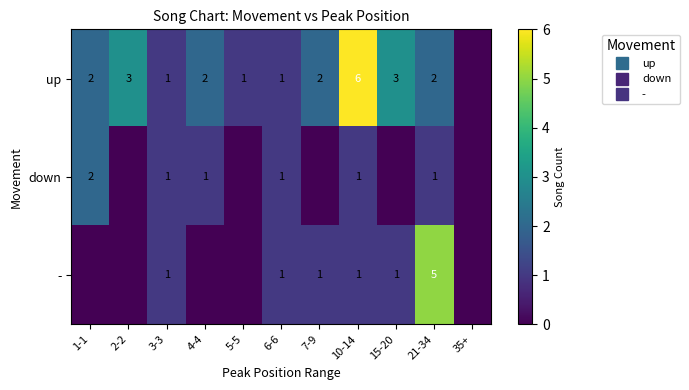

The value of - at 21-34 is 5. True or false?

True